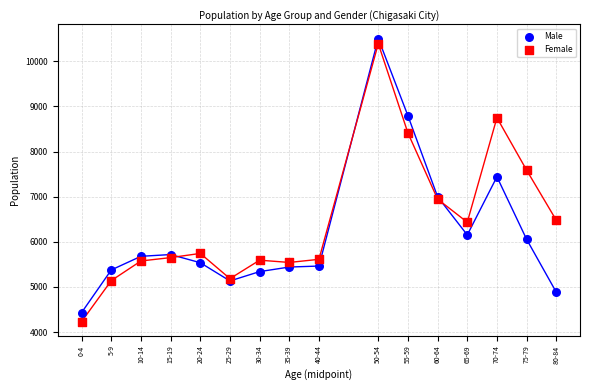

What is the X range (max minus min) for the scatter plot?

80